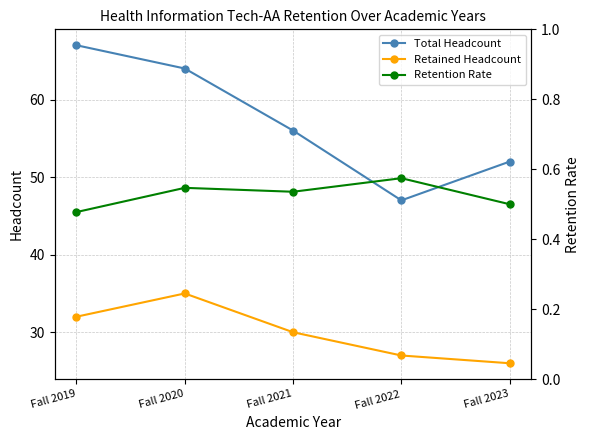

True or false: Total Headcount has more than 2 interior local peaks.

False